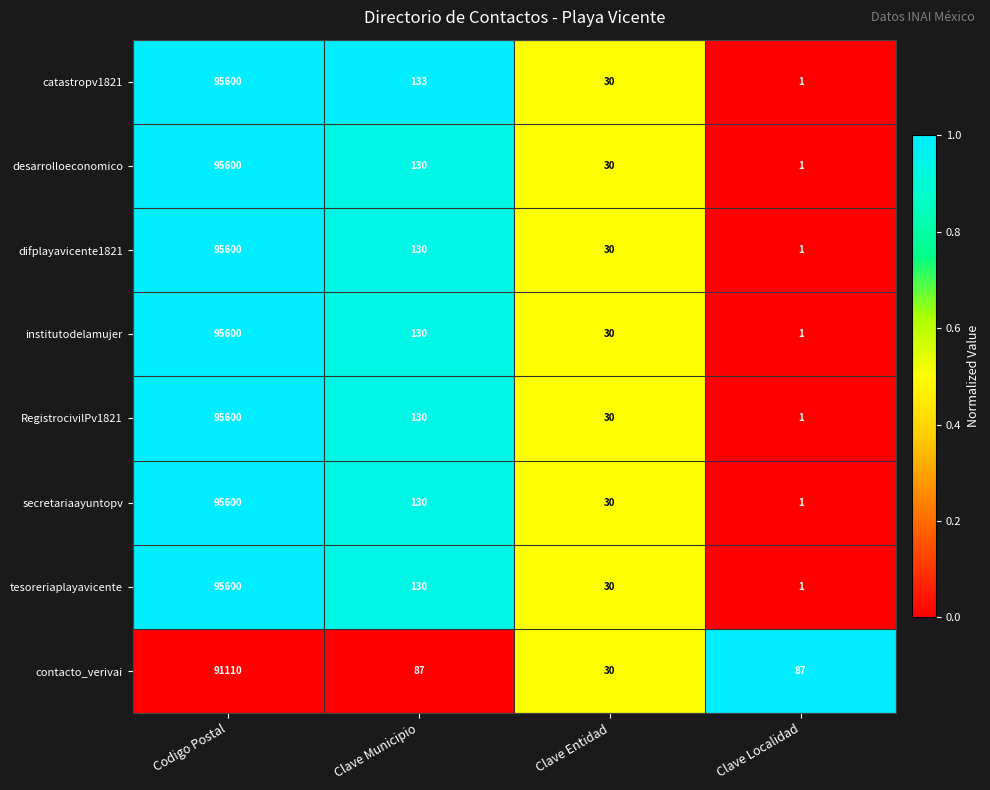

True or false: catastropv1821 has a value of 21 at Clave Entidad.

False